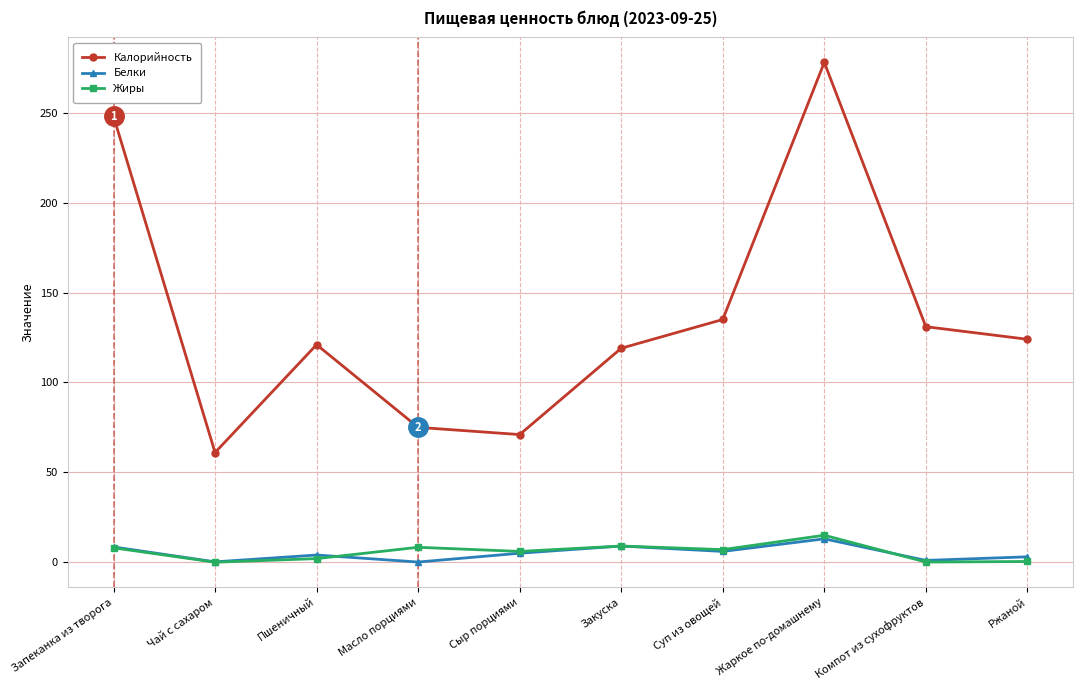

What is the maximum value for Калорийность?

278.0